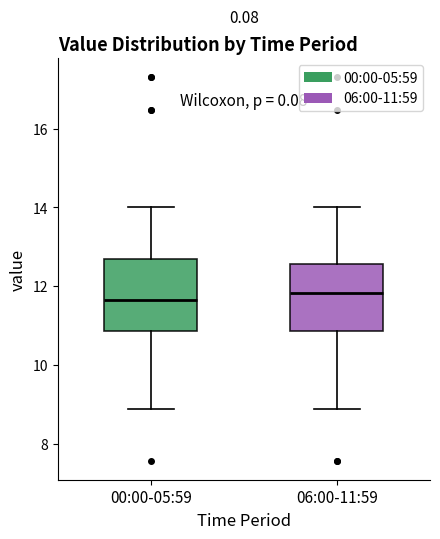

Where is the lower edge of the box for 06:00-11:59 on the y-axis? The values are not printed on the chart, so give them approximately, as read against the axis.

10.8